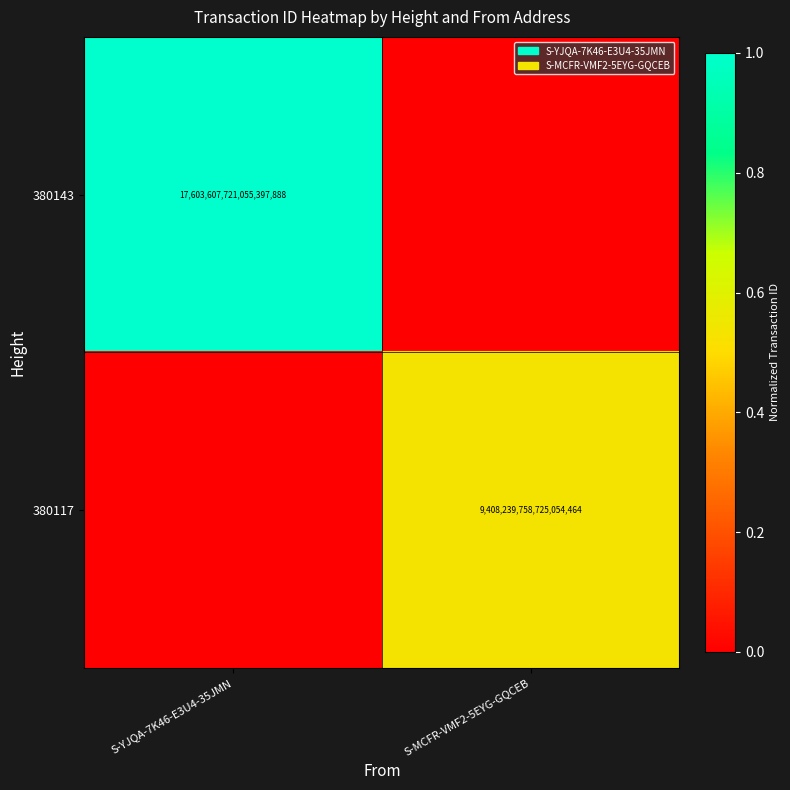

The 380143 series shows 17603607721055397888 at S-YJQA-7K46-E3U4-35JMN. True or false?

True